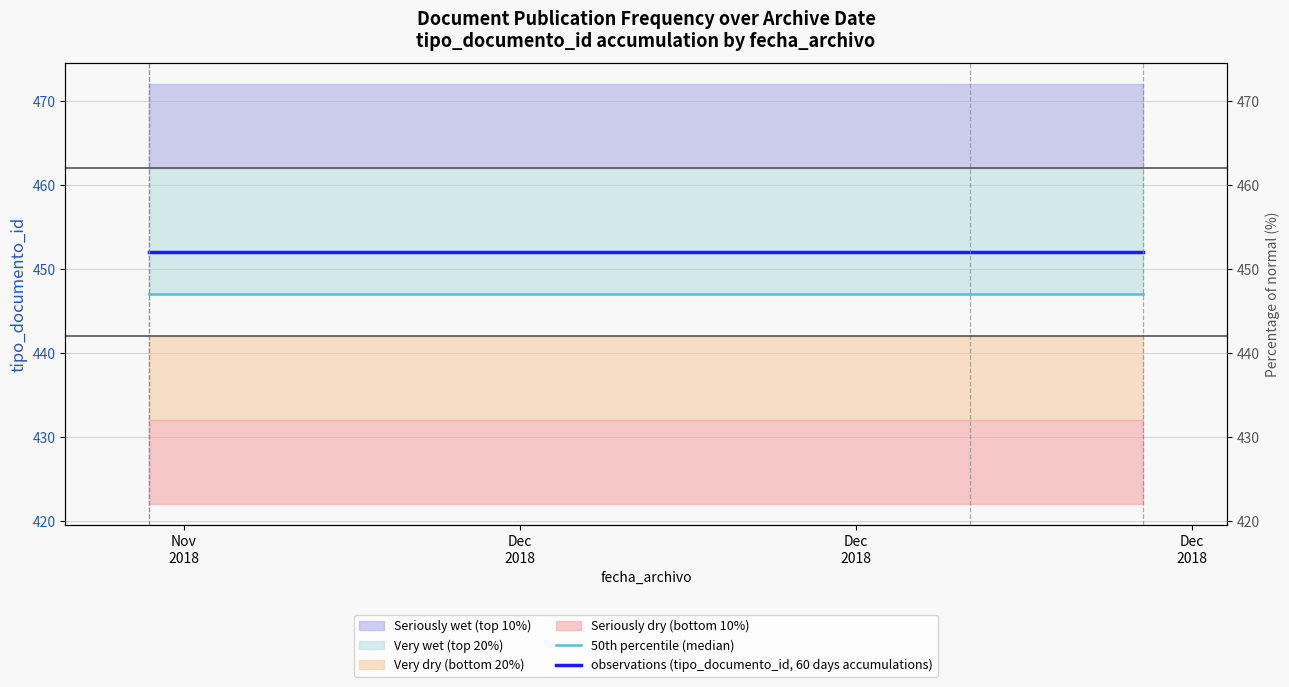

What is the sum of all observations (tipo_documento_id, 60 days accumulations) values?

1808